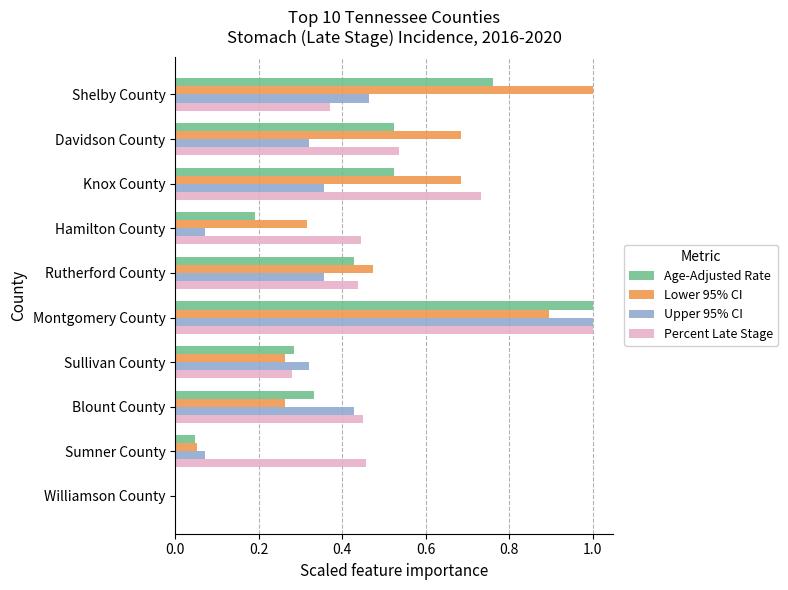

What is the sum of the Percent Late Stage values at Shelby County and Montgomery County?

1.4